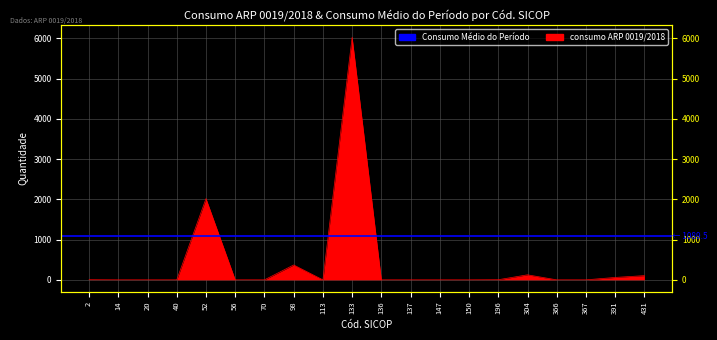

Where is the first local minimum?

113